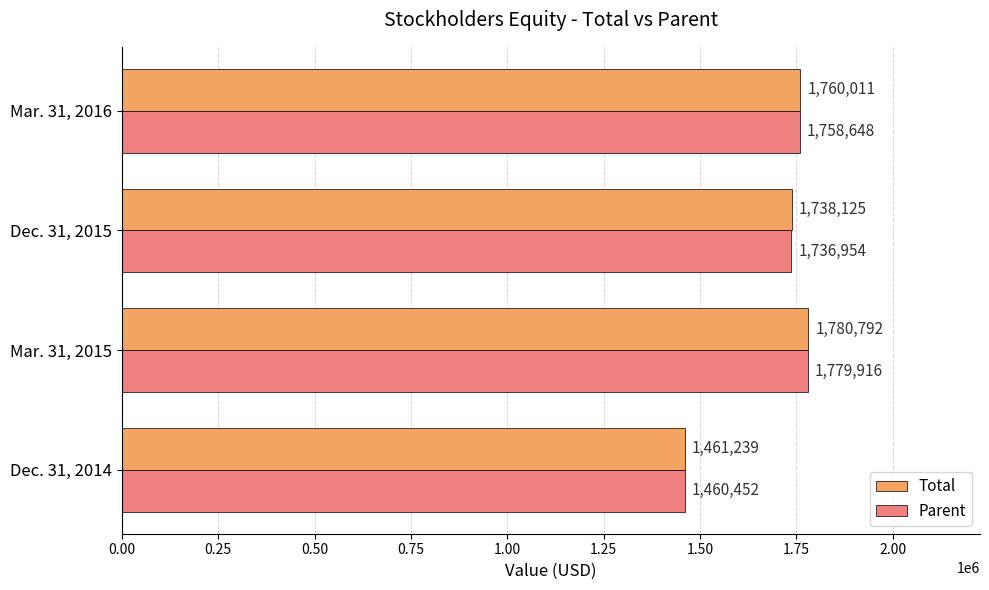

What is the difference between the Total values at Dec. 31, 2014 and Mar. 31, 2015?

319553